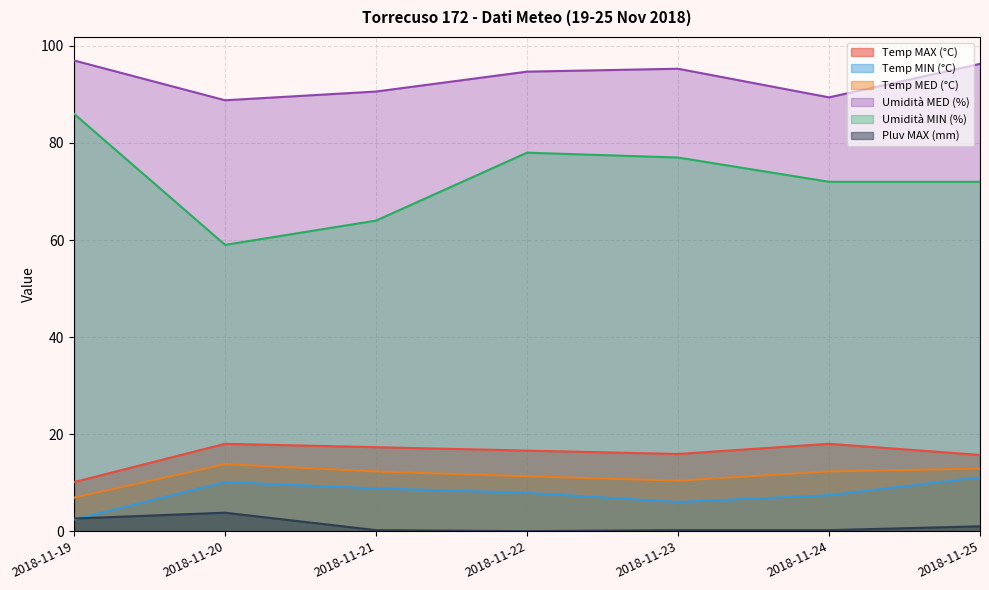

What is the value of the Temp MAX (°C) point at the 6th from the left?

18.0